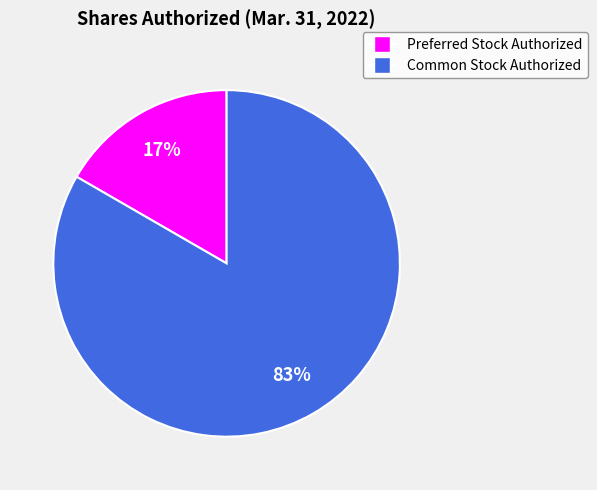

Is the sum of Common Stock Authorized and Preferred Stock Authorized greater than half?

Yes